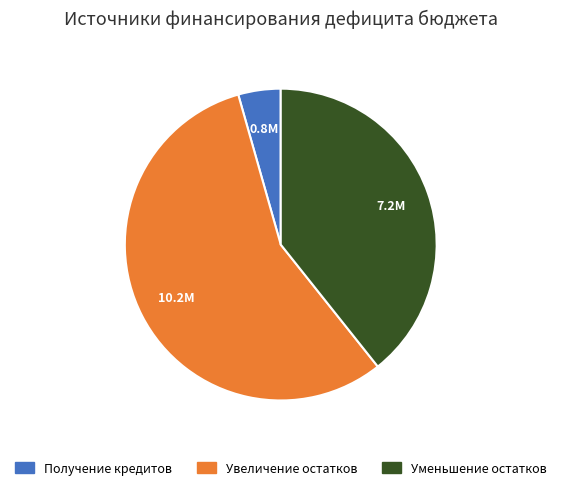

Is there any slice that represents more than half of the pie?

Yes